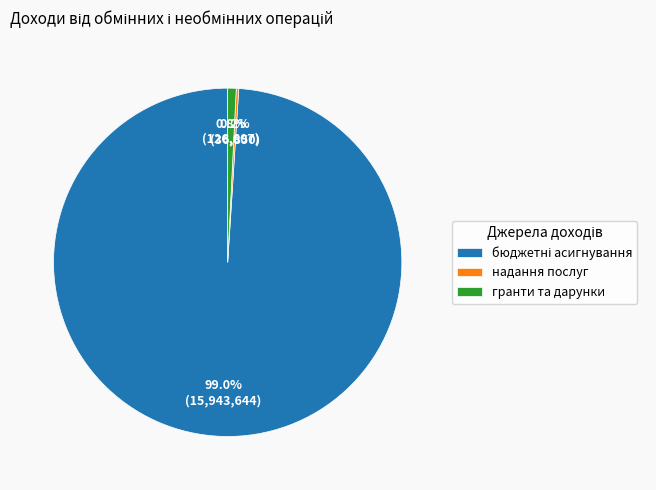

To the nearest percent, what is the difference between the largest and smallest slice percentages?

99%